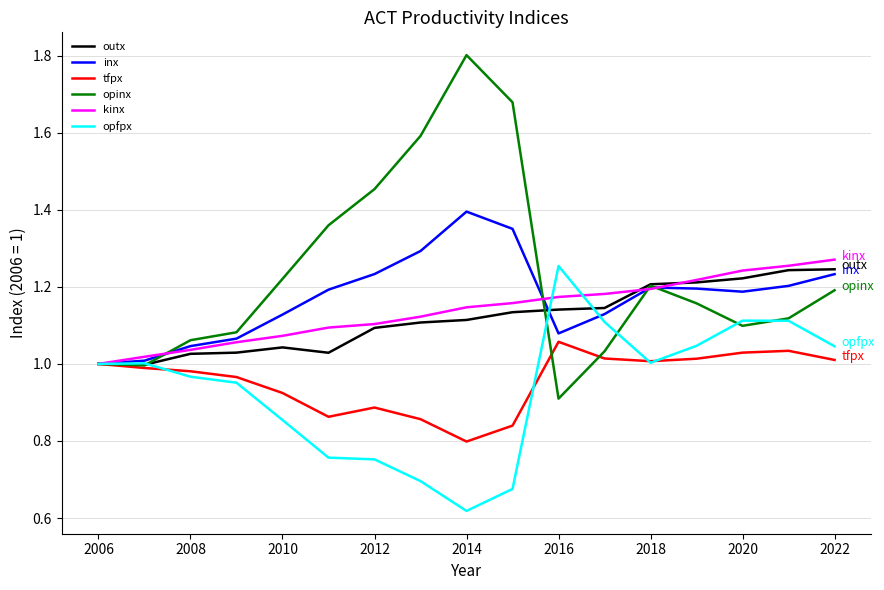

Which series has the largest total across all categories?

opinx